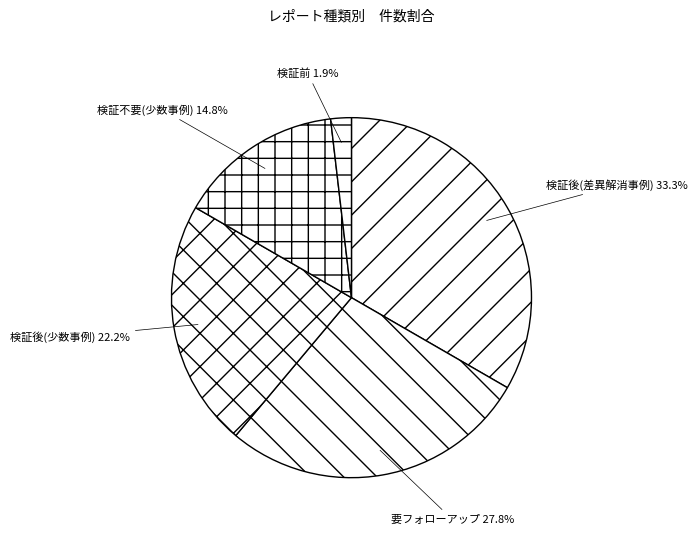

Between 検証前 and 要フォローアップ, which is larger?

要フォローアップ